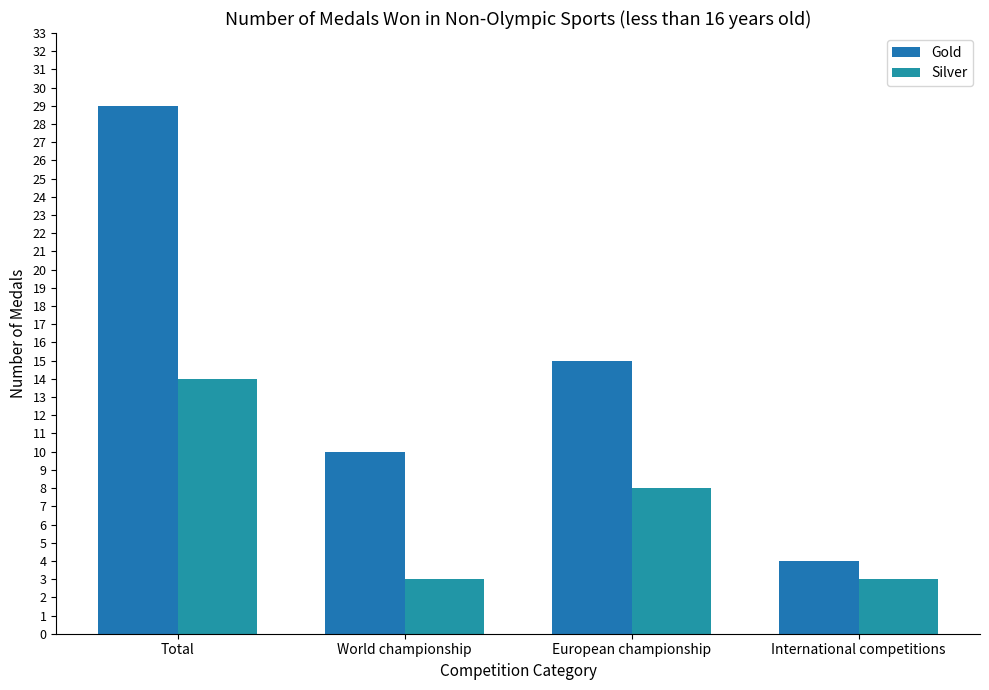

At how many categories does at least one series exceed 26?

1